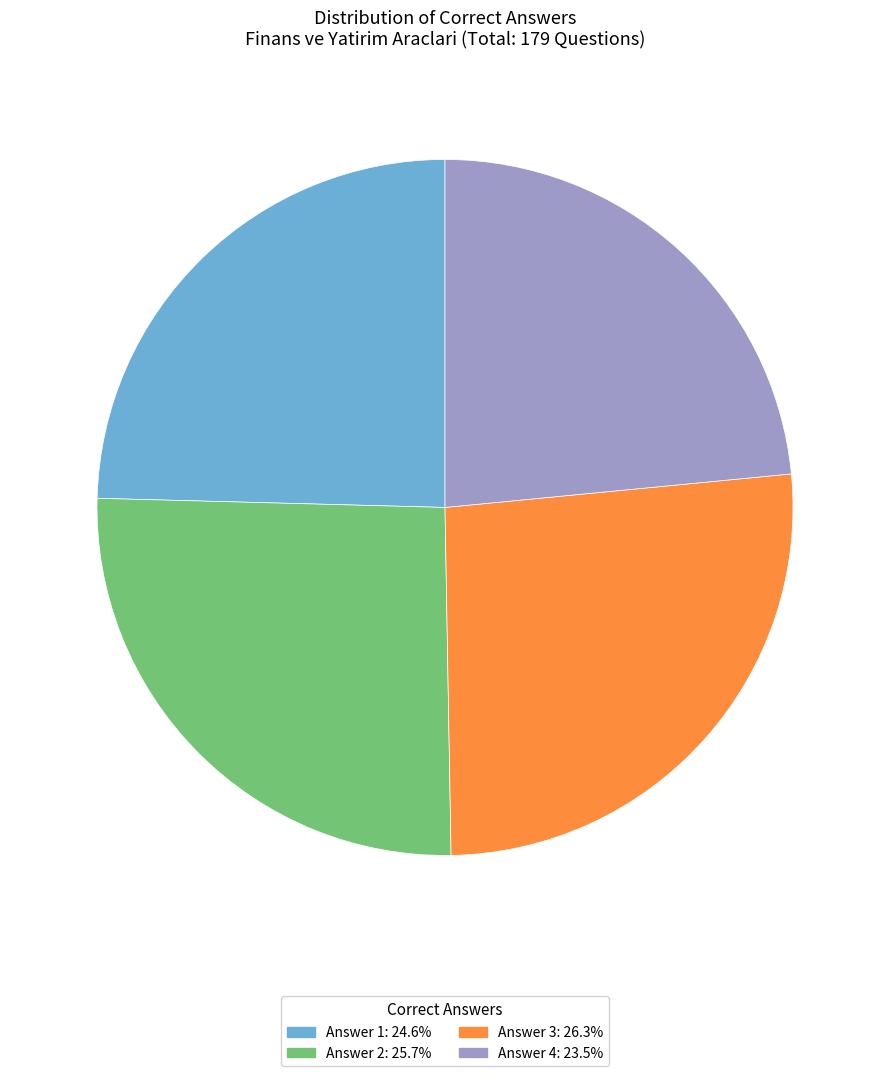

Does any single category account for the majority?

No